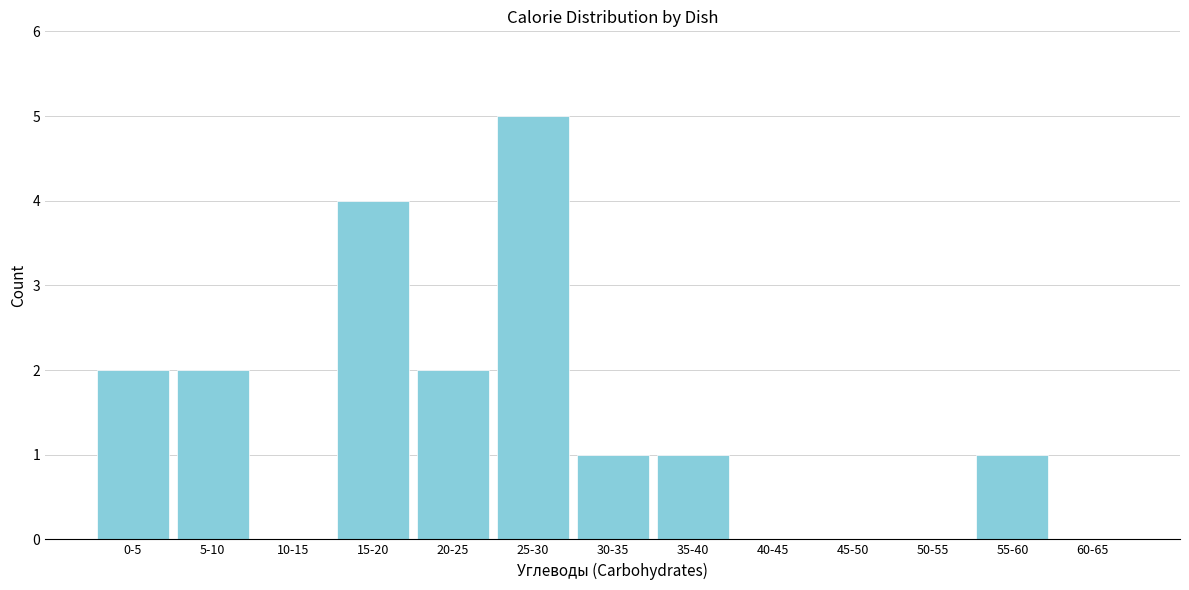

Reading left to right, transcribe all the data shown in this chart.

0-5=2	5-10=2	10-15=0	15-20=4	20-25=2	25-30=5	30-35=1	35-40=1	40-45=0	45-50=0	50-55=0	55-60=1	60-65=0